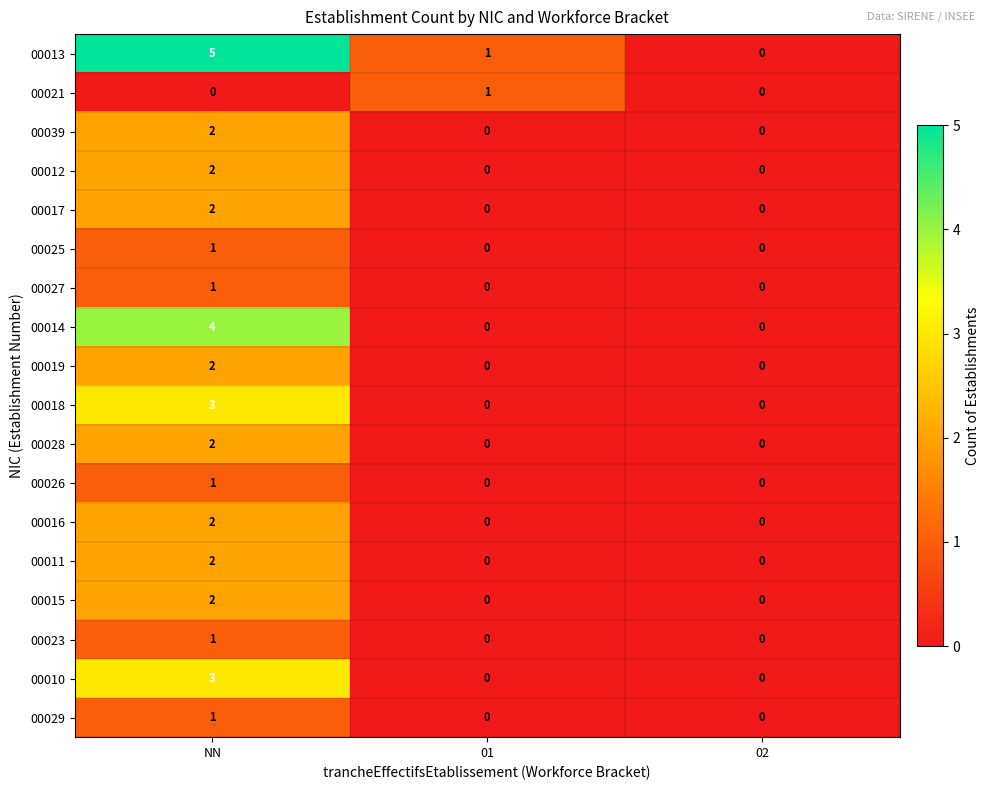

Which series has the largest range (max minus min)?

00013